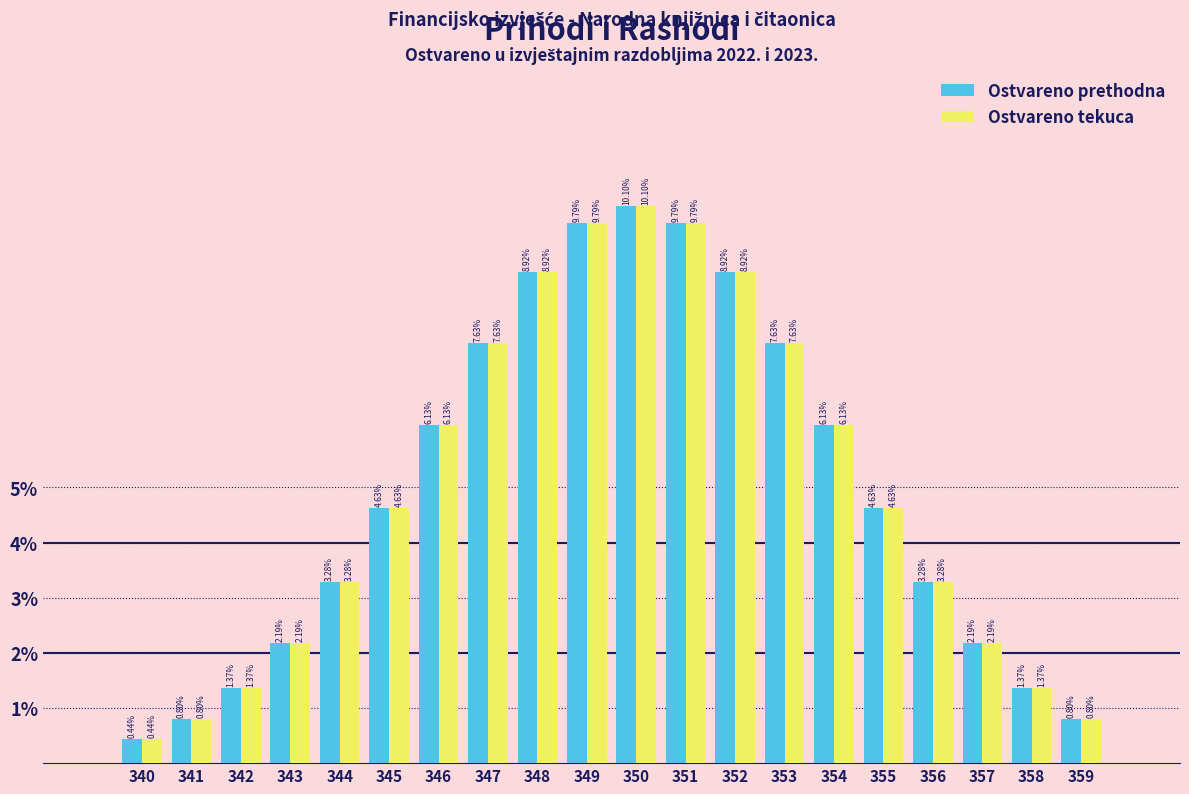

What is the average value of the Ostvareno prethodna series?

5.0